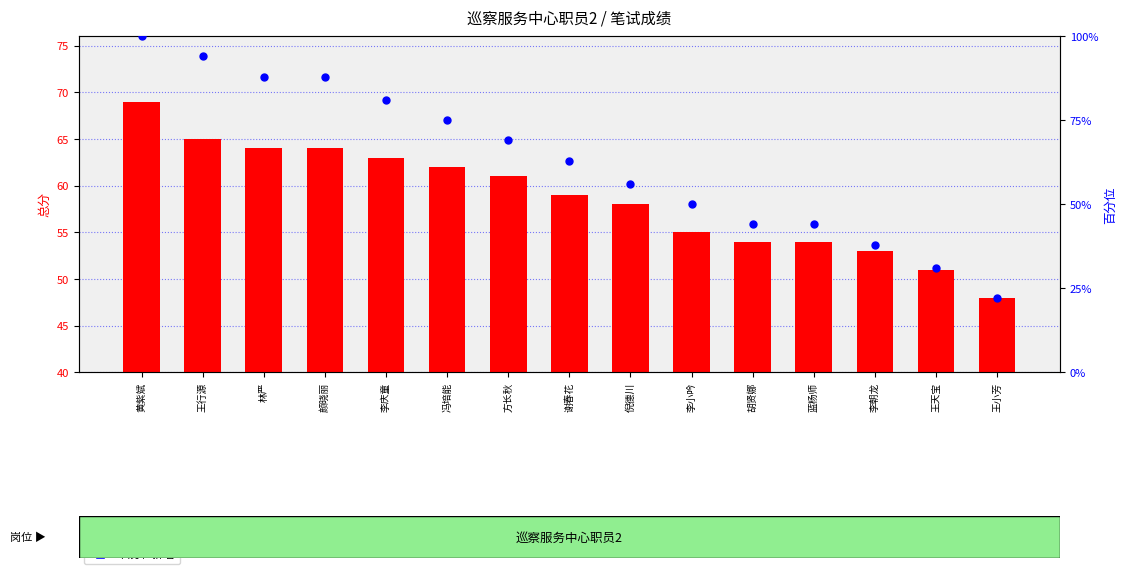

Which series has the largest total across all categories?

百分位排名